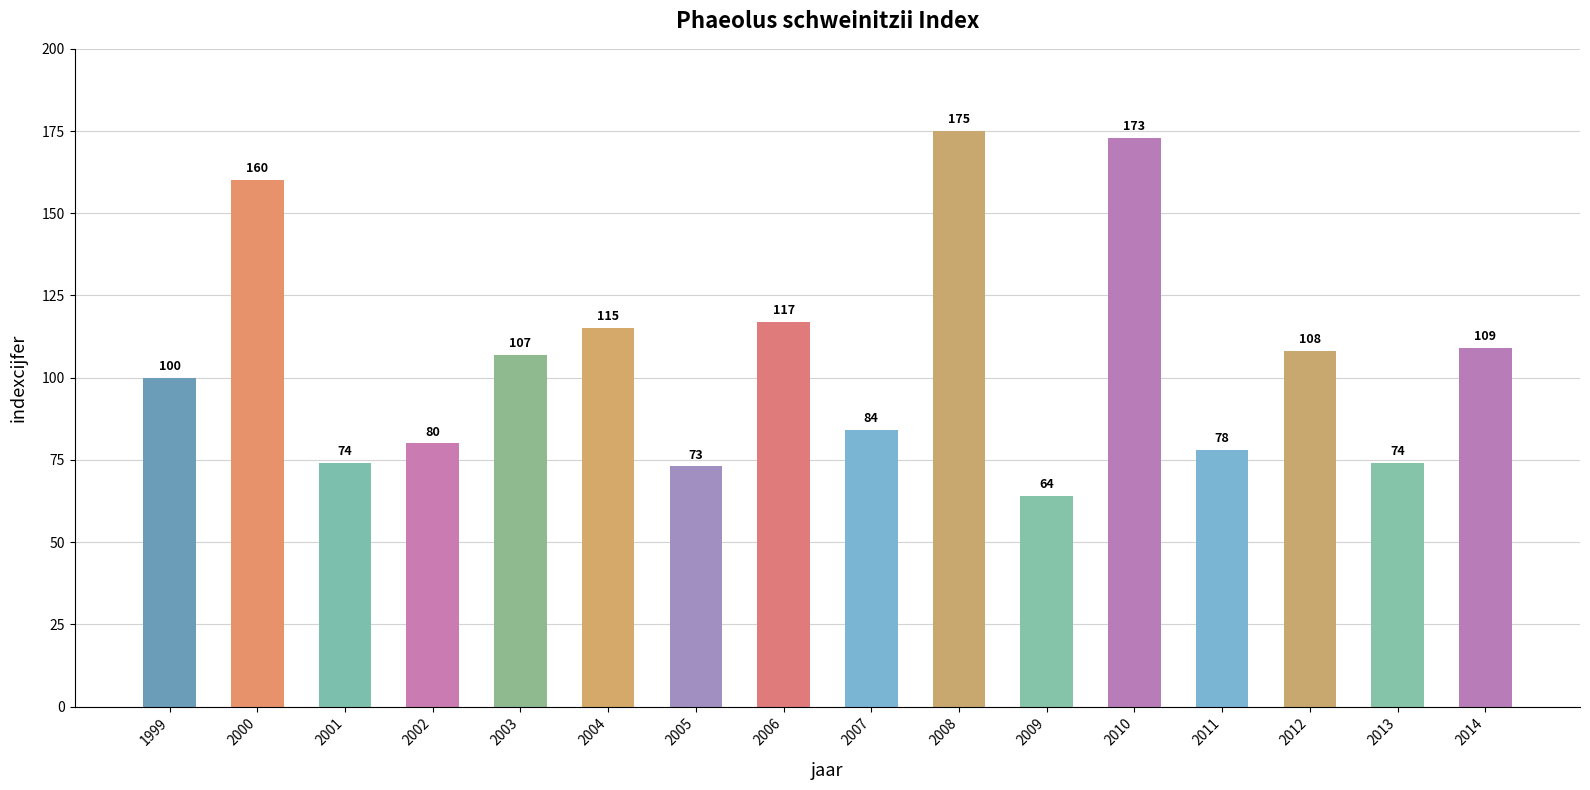

What is the sum of all values?

1691